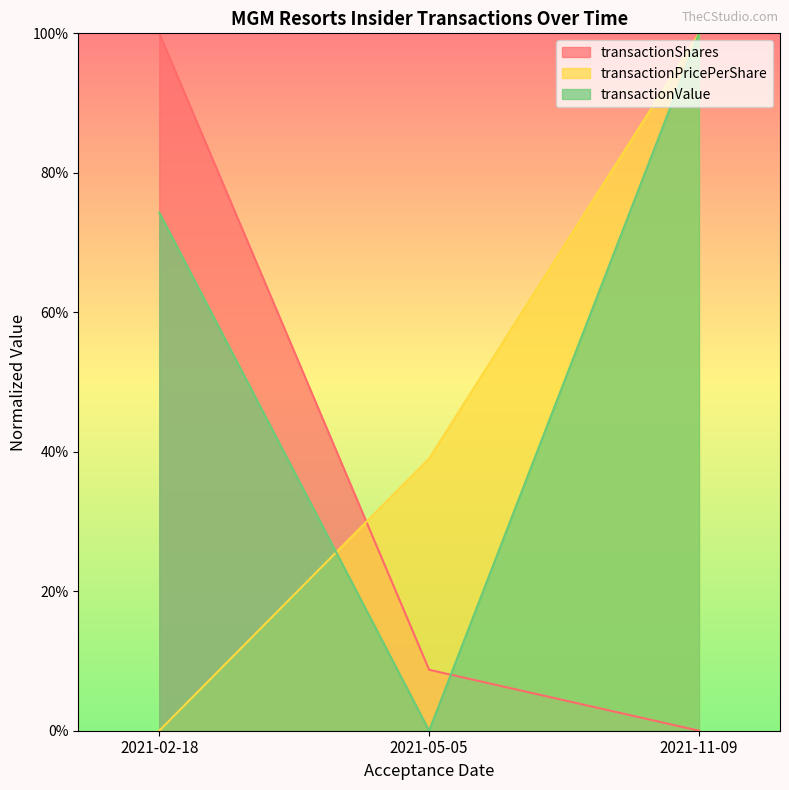

Reading right to left, what are all the values shown in this chart?

transactionShares: 2021-11-09=0.0	2021-05-05=8.7	2021-02-18=100.0
transactionPricePerShare: 2021-11-09=100.0	2021-05-05=39.0	2021-02-18=0.0
transactionValue: 2021-11-09=100.0	2021-05-05=0.0	2021-02-18=74.3